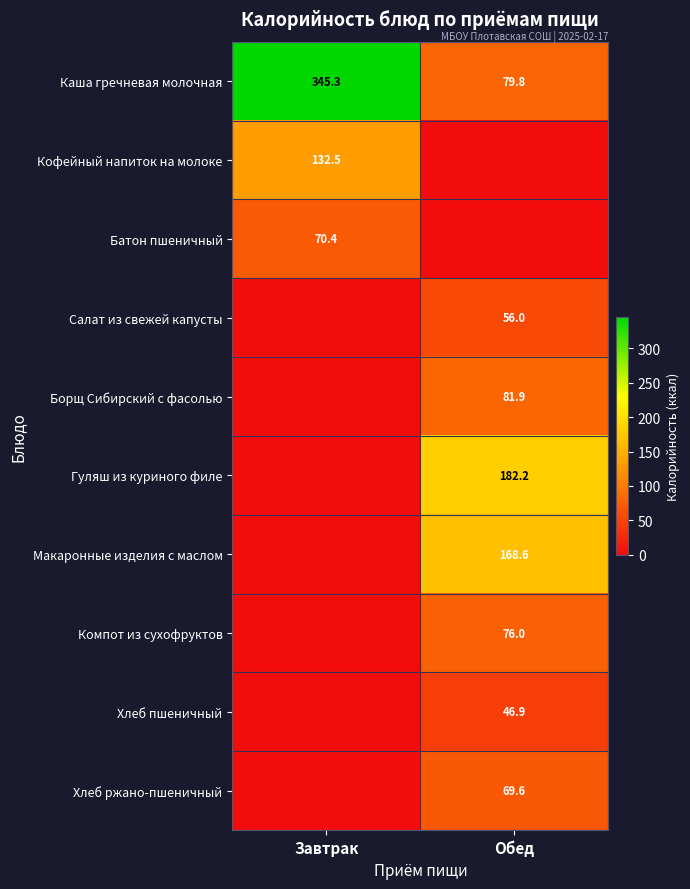

List the labels in order of Каша гречневая молочная value, largest first.

Завтрак, Обед